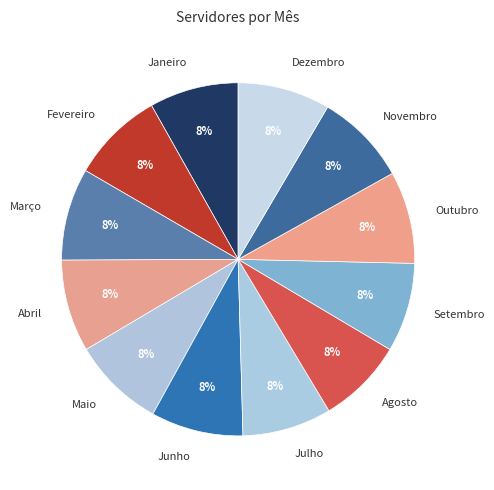

Is Dezembro the majority of the pie?

No